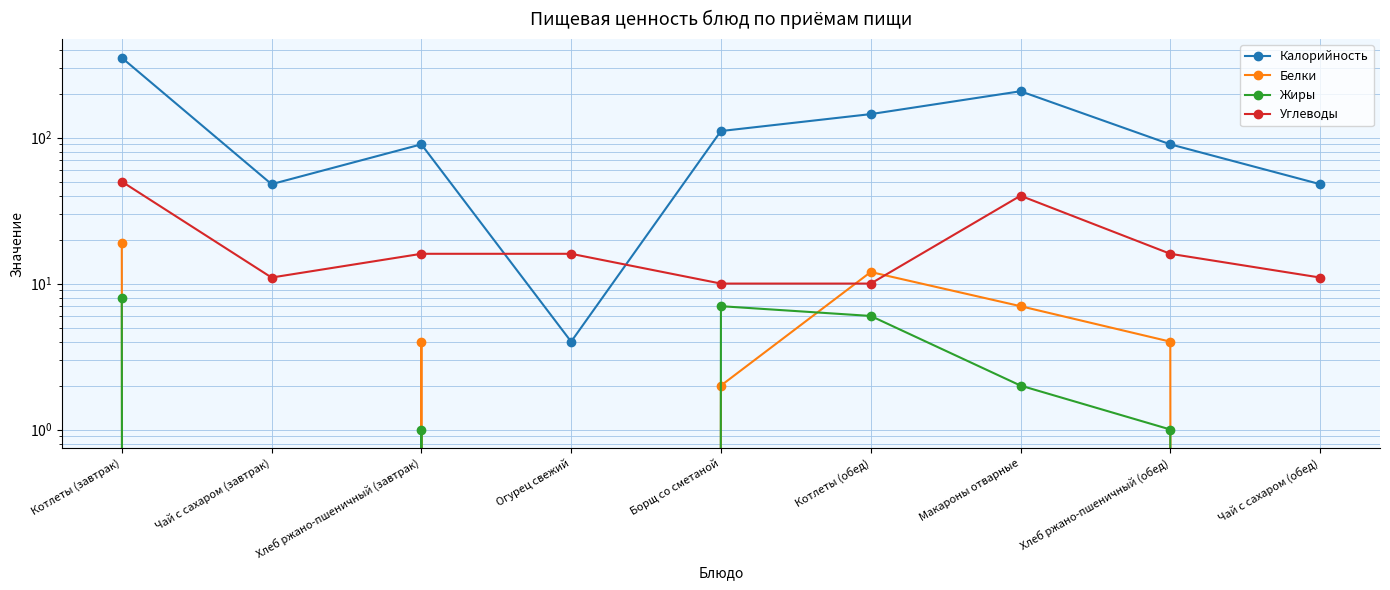

What is the difference between the Калорийность values at Борщ со сметаной and Котлеты (завтрак)?

242